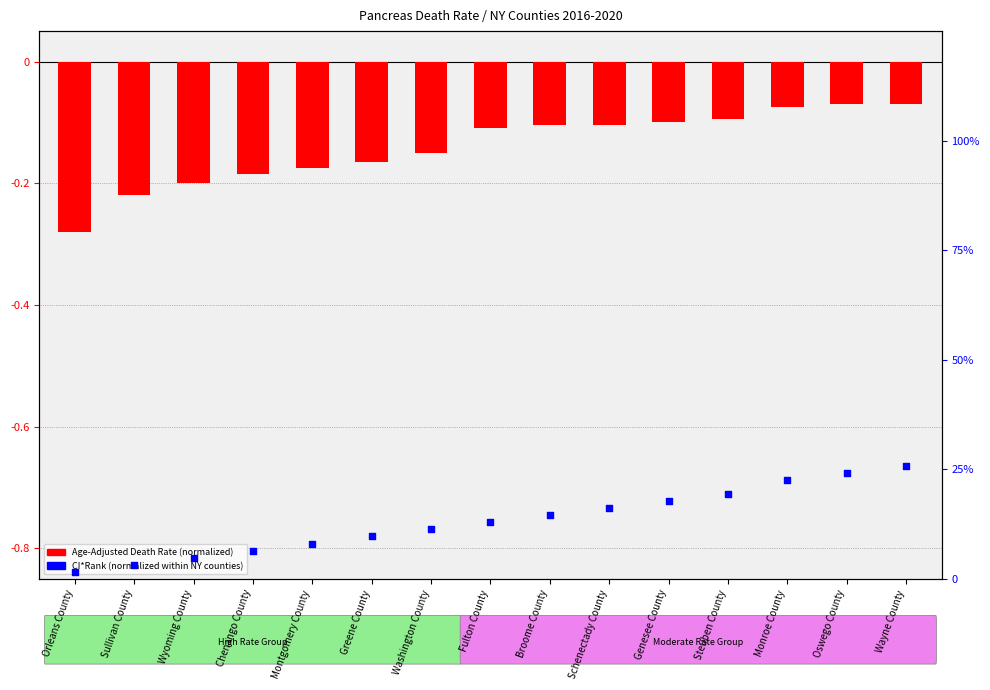

What are all the series names shown in the legend?

Age-Adjusted Death Rate (normalized), CI*Rank (normalized)